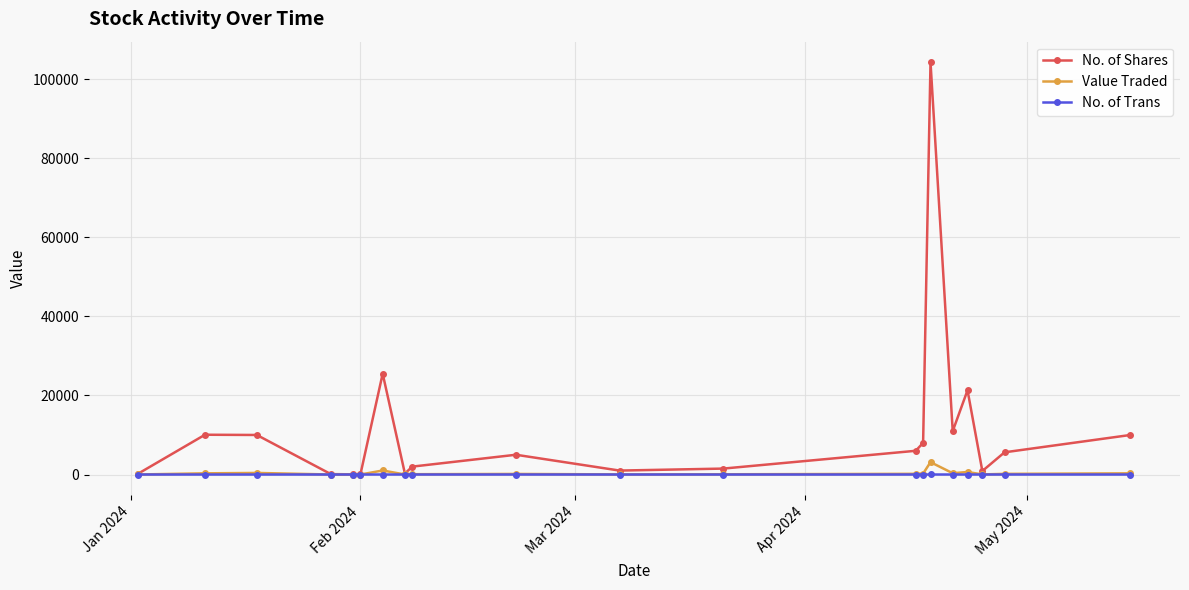

What is the maximum value for No. of Trans?

6